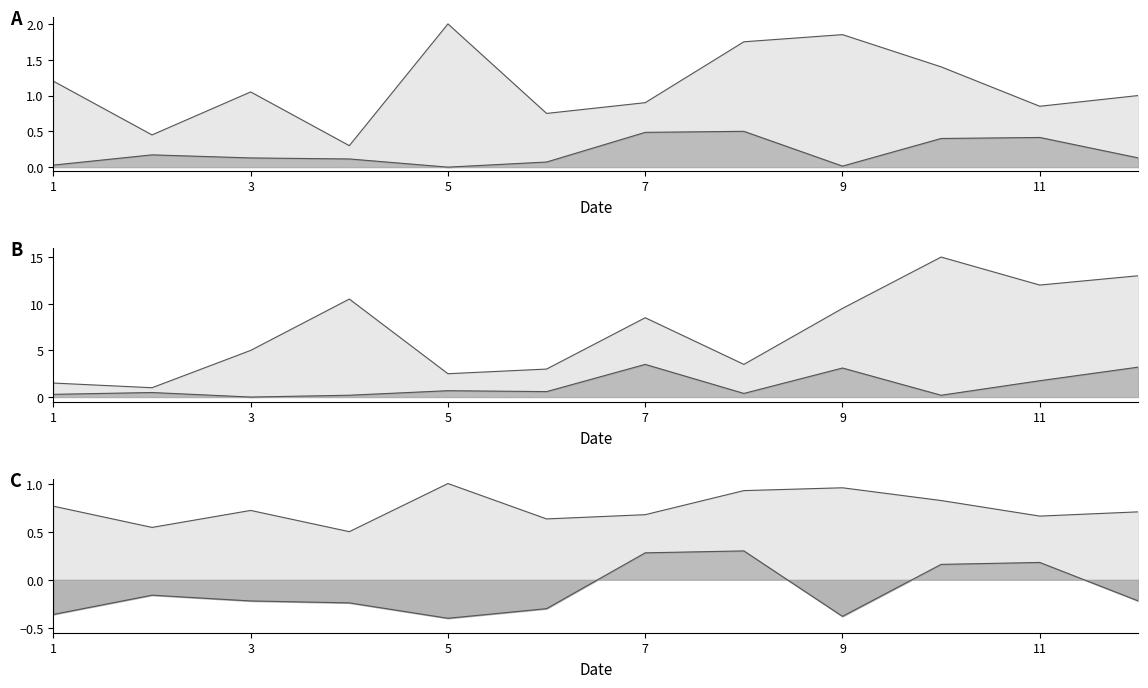

Reading left to right, extract all data points from this chart.

upper line: 0.8	0.5	0.7	0.5	1.0	0.6	0.7	0.9	1.0	0.8	0.7	0.7
lower line: -0.4	-0.2	-0.2	-0.2	-0.4	-0.3	0.3	0.3	-0.4	0.2	0.2	-0.2